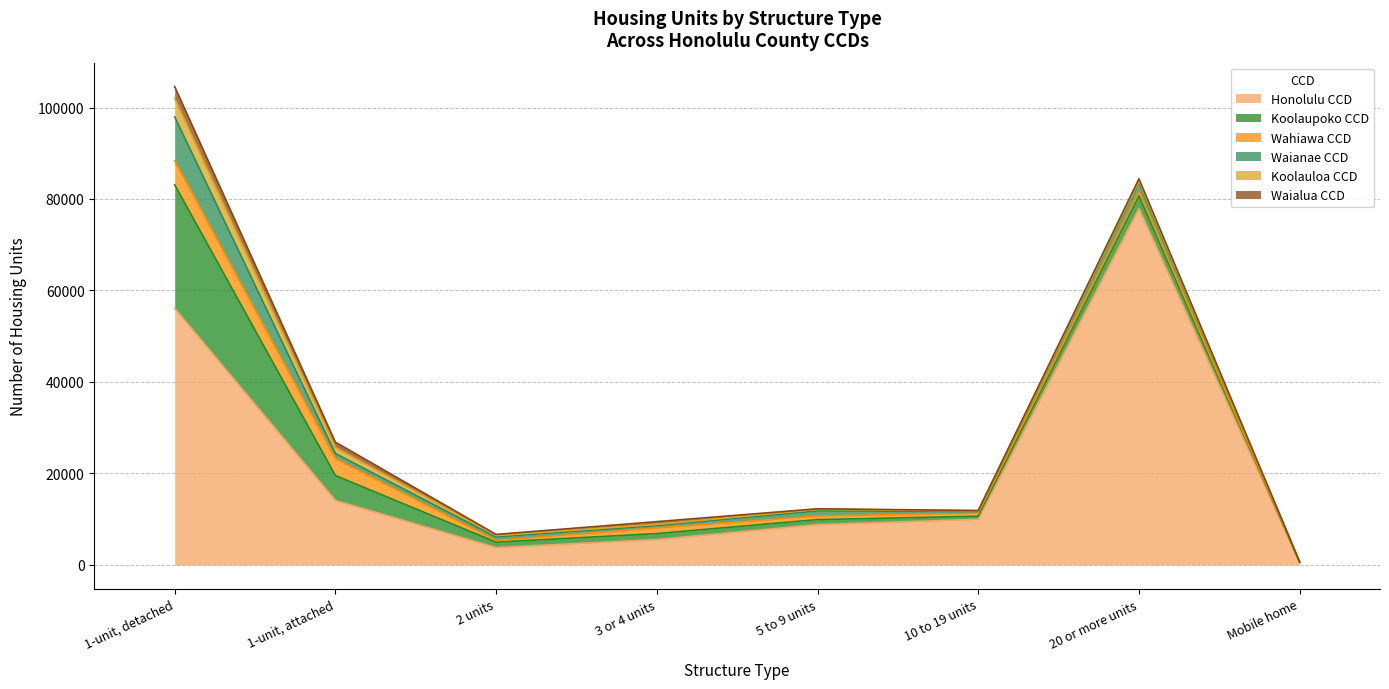

At how many categories does at least one series exceed 55721?

2